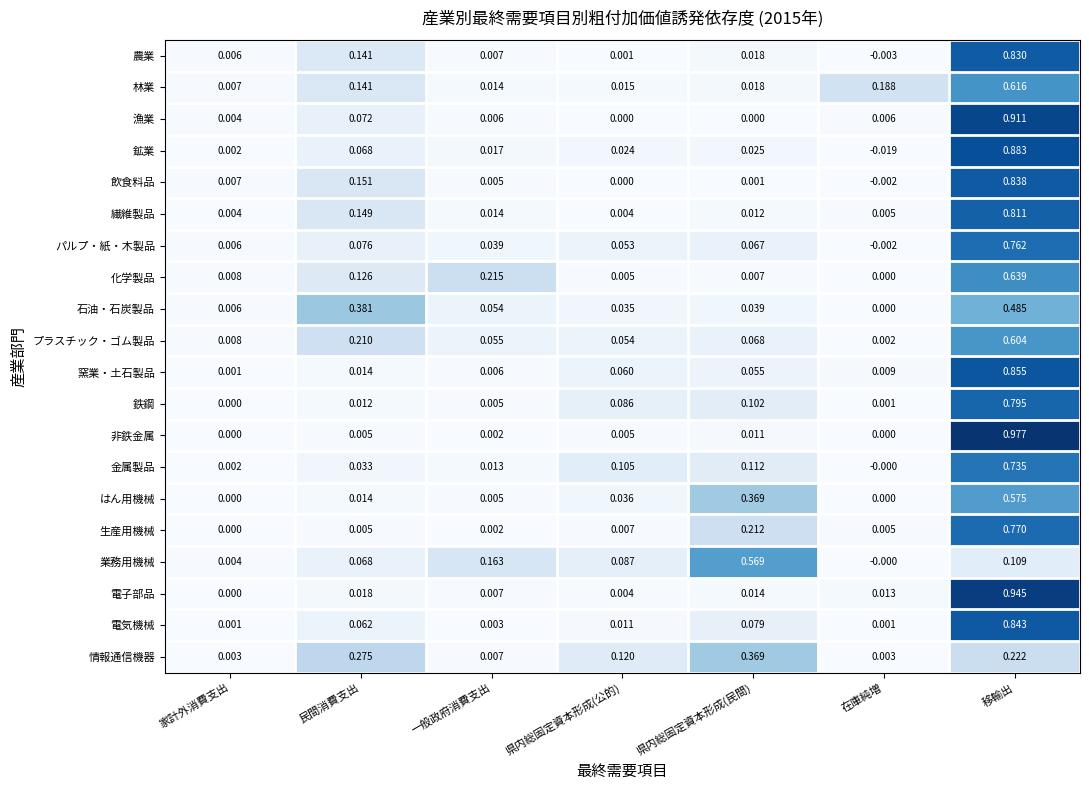

Which series changed the most between 家計外消費支出 and 県内総固定資本形成(民間)?

業務用機械